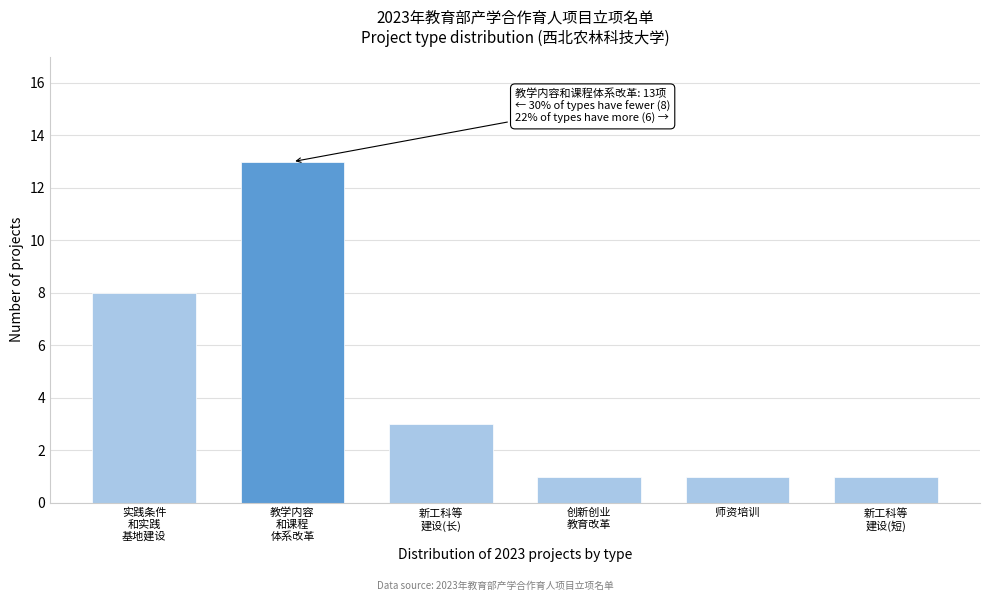

Reading left to right, transcribe all the data shown in this chart.

8	13	3	1	1	1